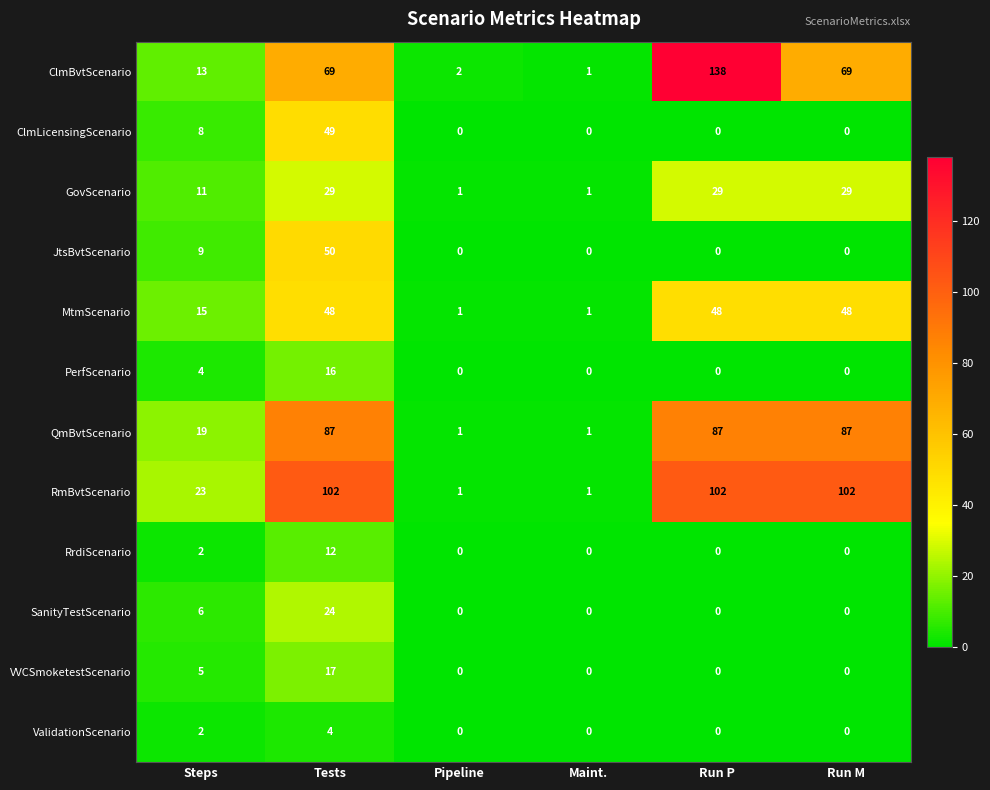

At how many categories does at least one series exceed 21?

4